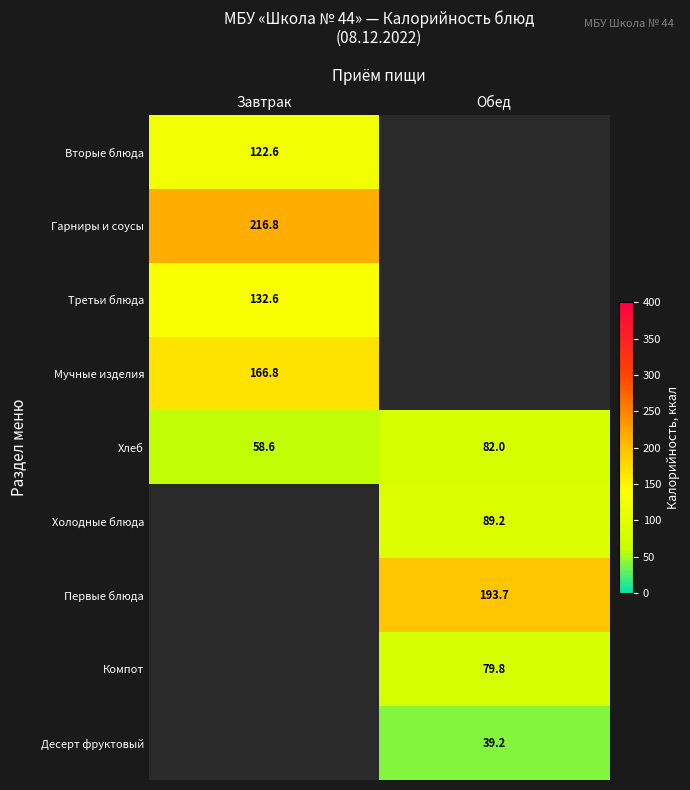

What is the difference between the maximum and minimum values in the Хлеб series?

23.4